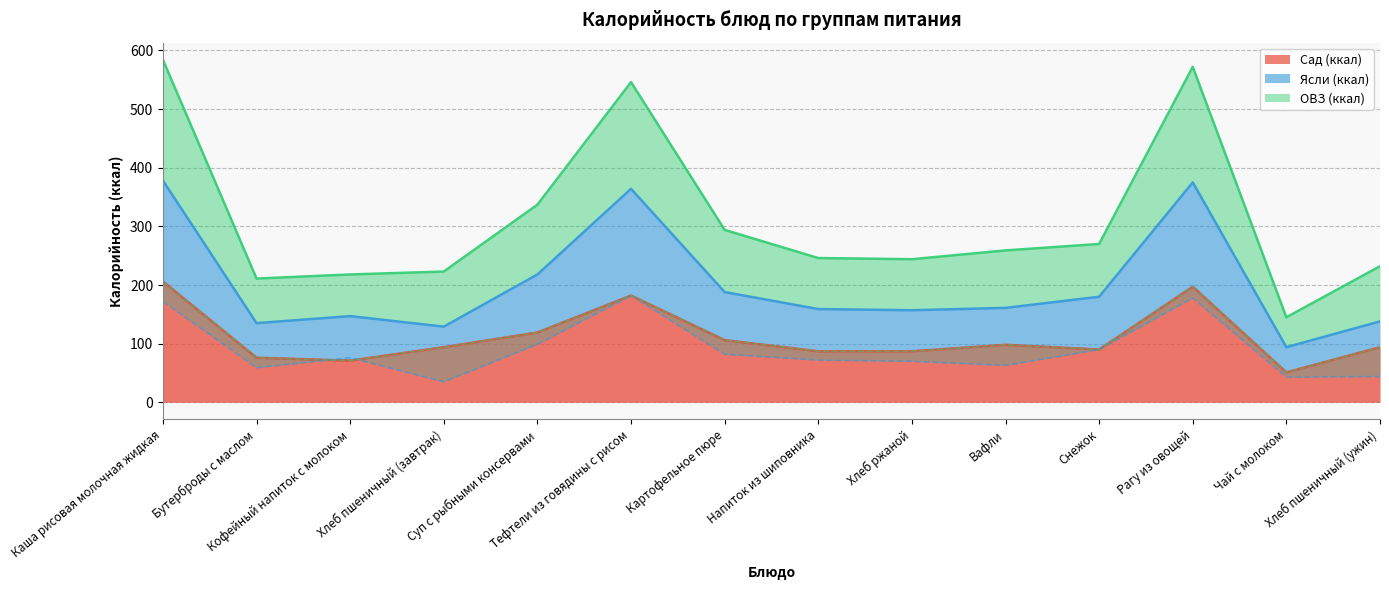

What is the minimum value for Сад (ккал)?

51